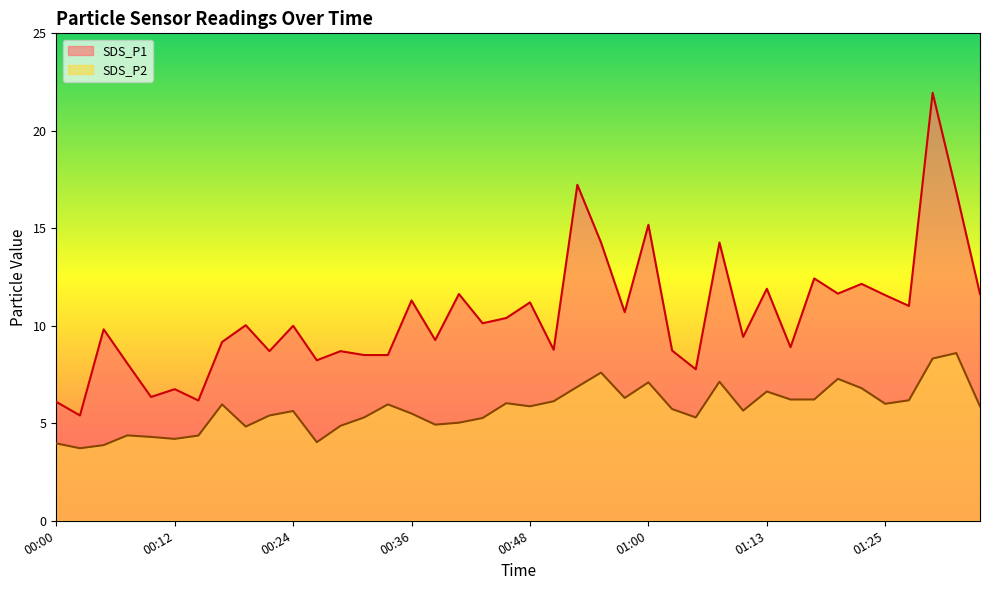

Between 00:29 and 00:39, which is larger?

00:39